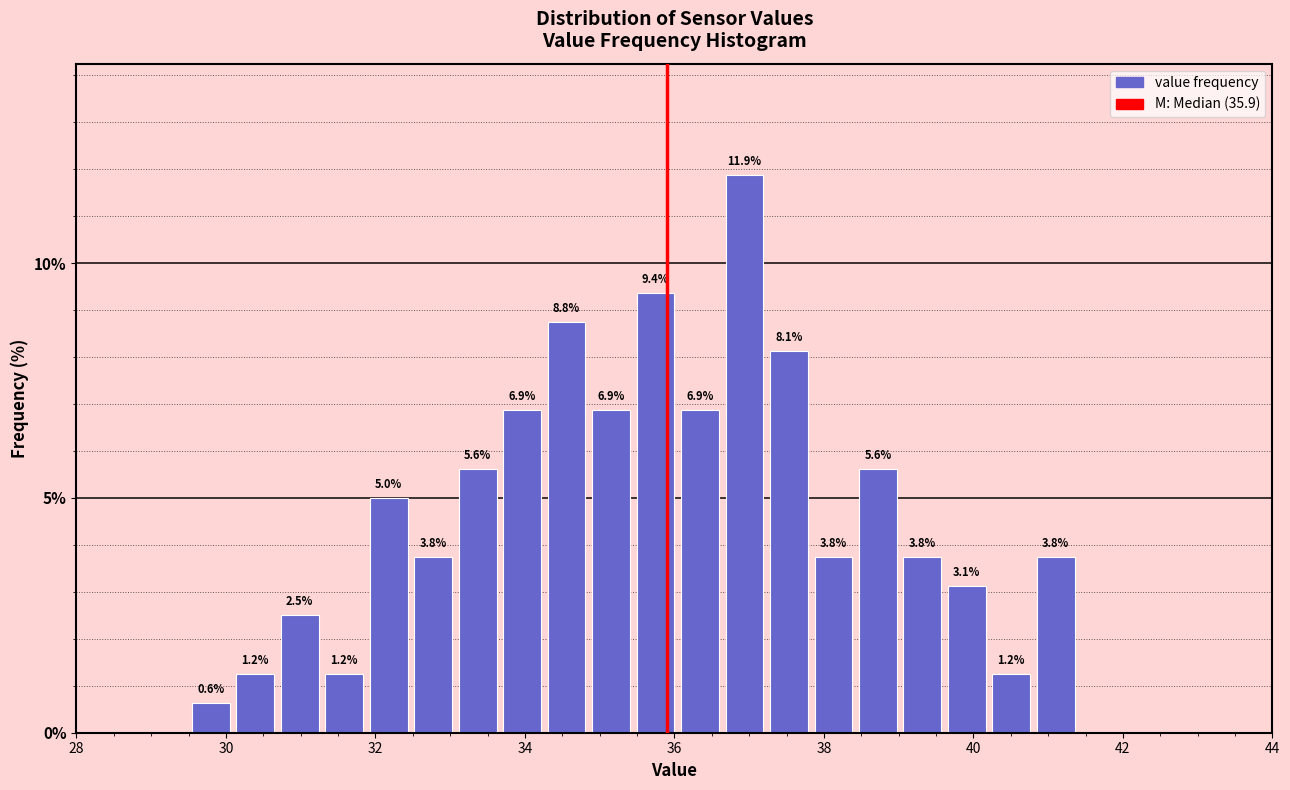

Read against the x-axis, roughly where is the centre of the tallest bar?

37.0